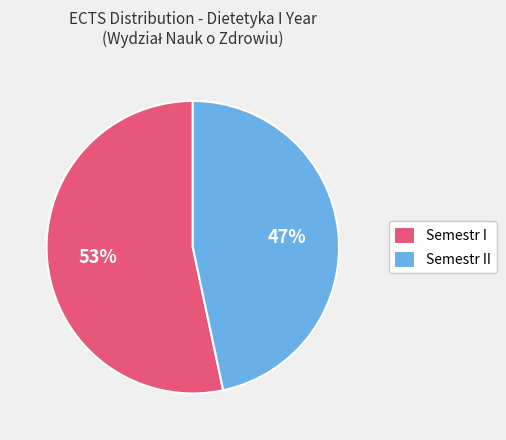

Which slice is the largest?

Semestr I